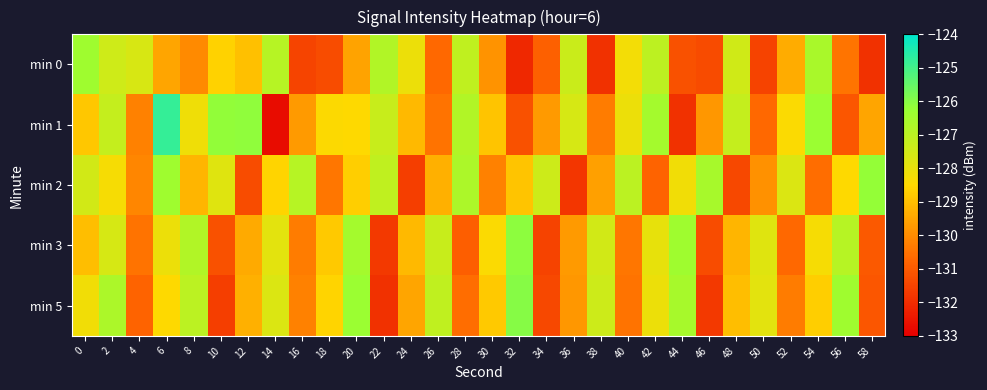

What is the total value across all series at 34?

-650.9